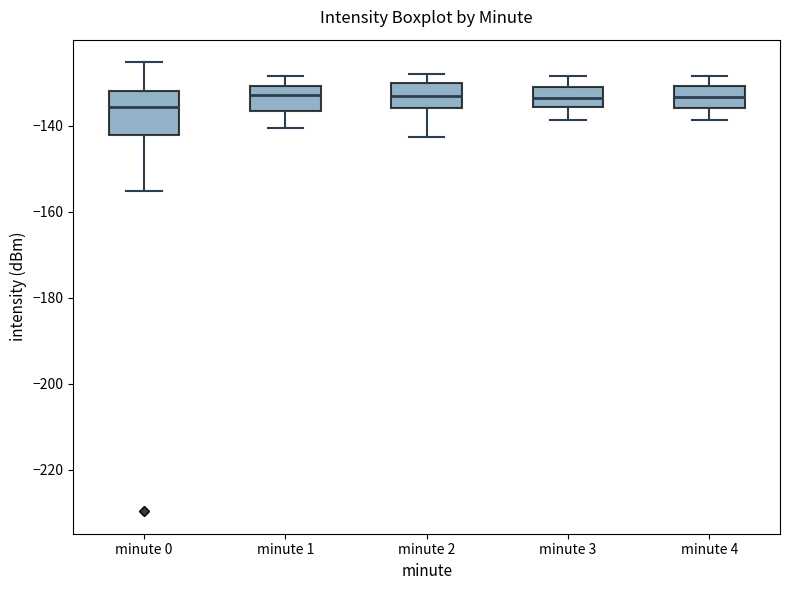

Reading left to right, read every box against the y-axis: the position of its median line, the range the box covers, and the ends of its whiskers. The values are not printed on the chart, so give them approximately, as read against the axis.

minute 0: median -136, box -142 to -132, whiskers -156 to -126
minute 1: median -132, box -136 to -130, whiskers -140 to -128
minute 2: median -134, box -136 to -130, whiskers -142 to -128
minute 3: median -134, box -136 to -130, whiskers -138 to -128
minute 4: median -134, box -136 to -130, whiskers -138 to -128